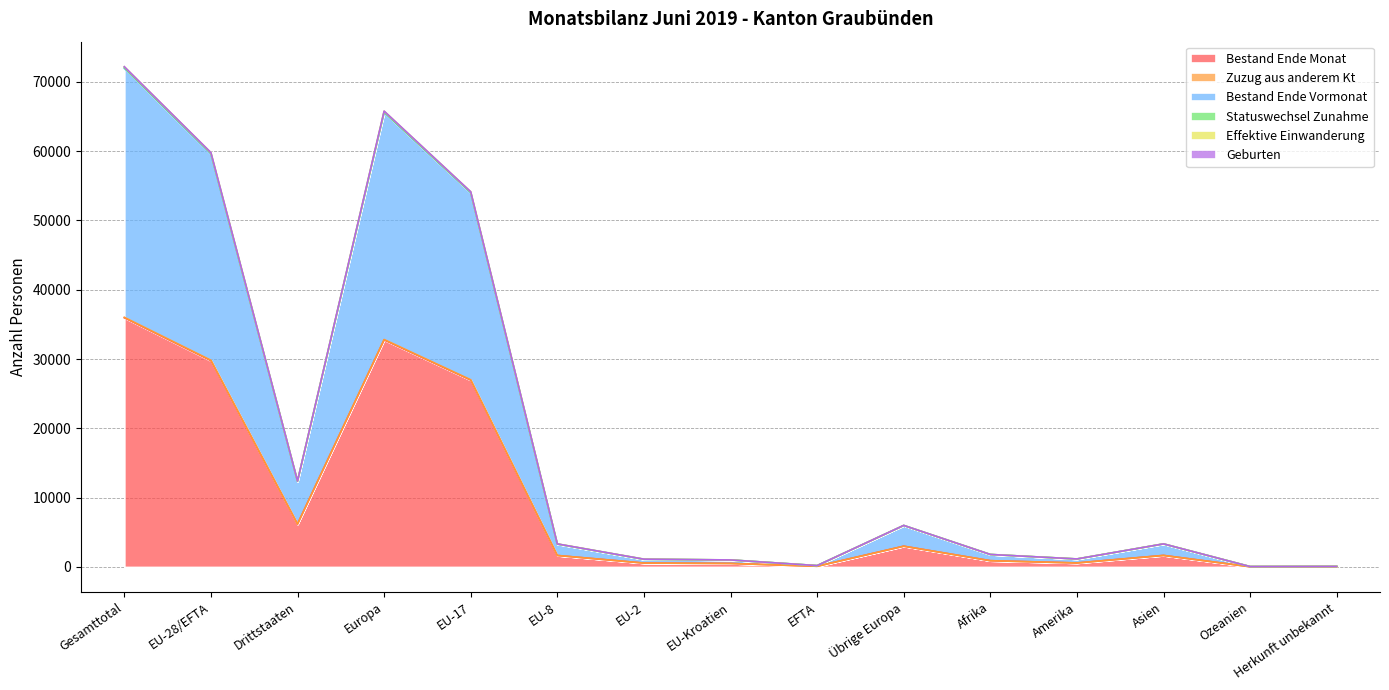

Which category has the highest value in the Bestand Ende Monat series?

Gesamttotal